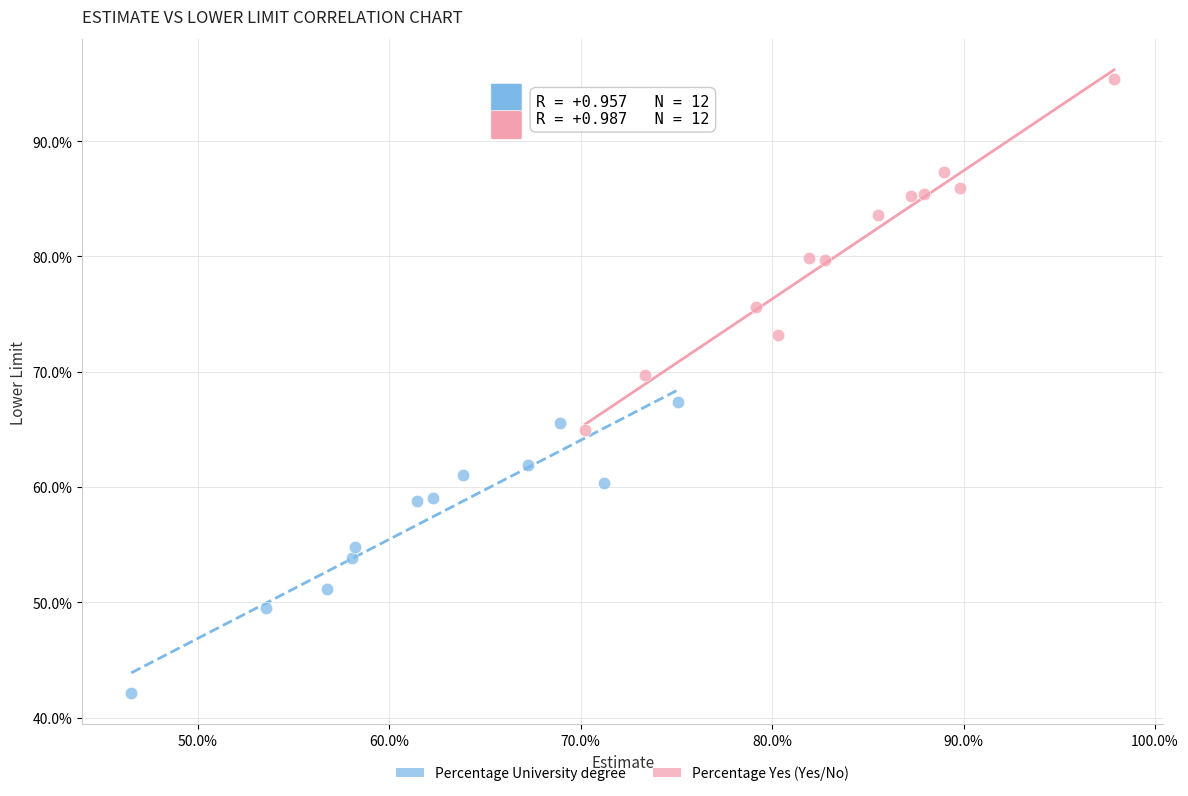

What are all the series names shown in the legend?

Percentage University degree, Percentage Yes (Yes/No)